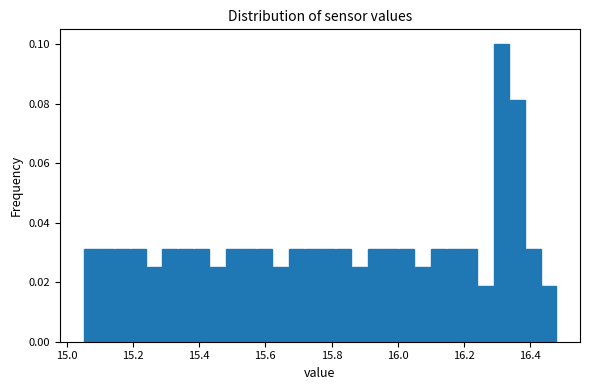

Read against the x-axis, roughly where is the centre of the tallest bar?

16.32